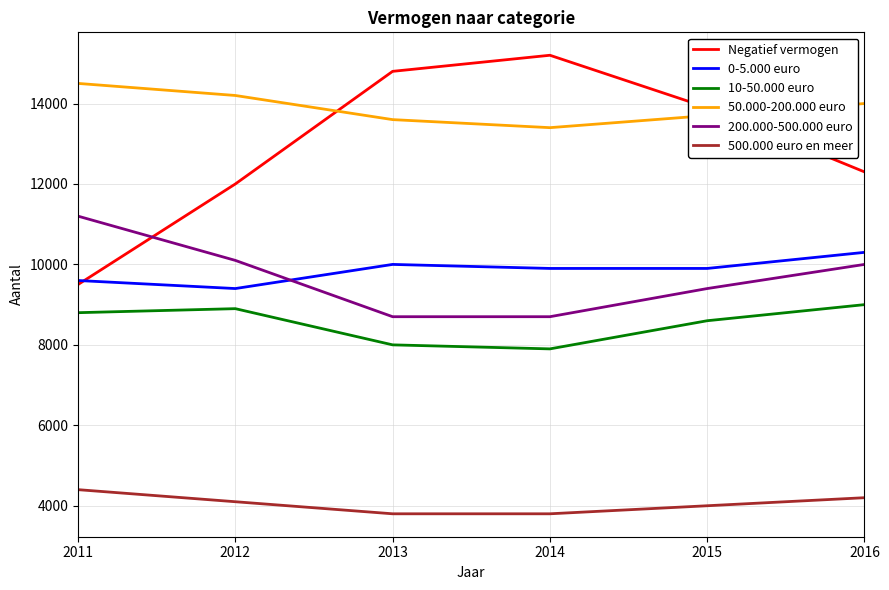

Rank the series at 2014 from highest to lowest value.

Negatief vermogen, 50.000-200.000 euro, 0-5.000 euro, 200.000-500.000 euro, 10-50.000 euro, 500.000 euro en meer